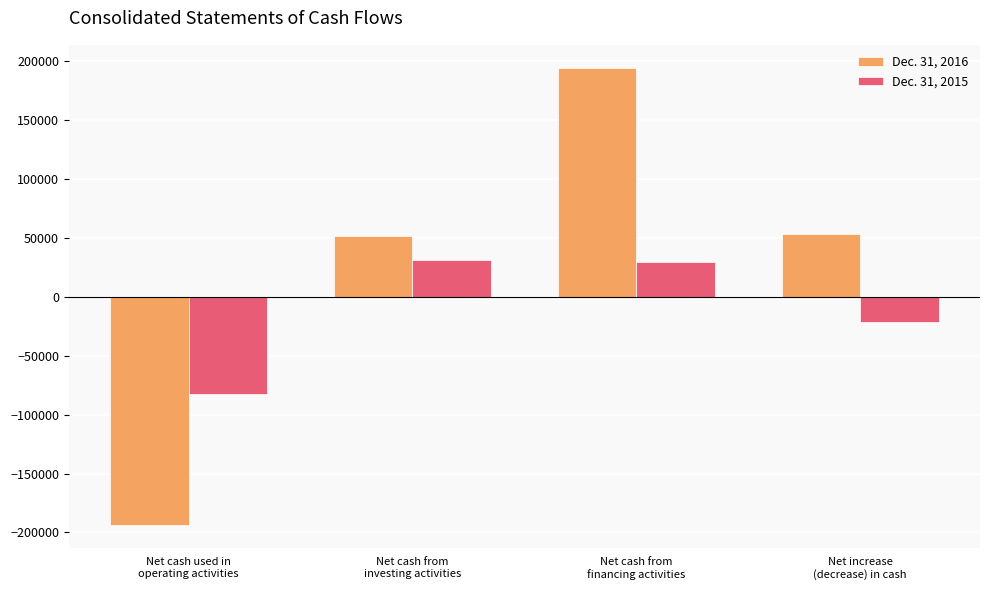

The value of Dec. 31, 2015 at Net increase
(decrease) in cash is -21729. True or false?

True